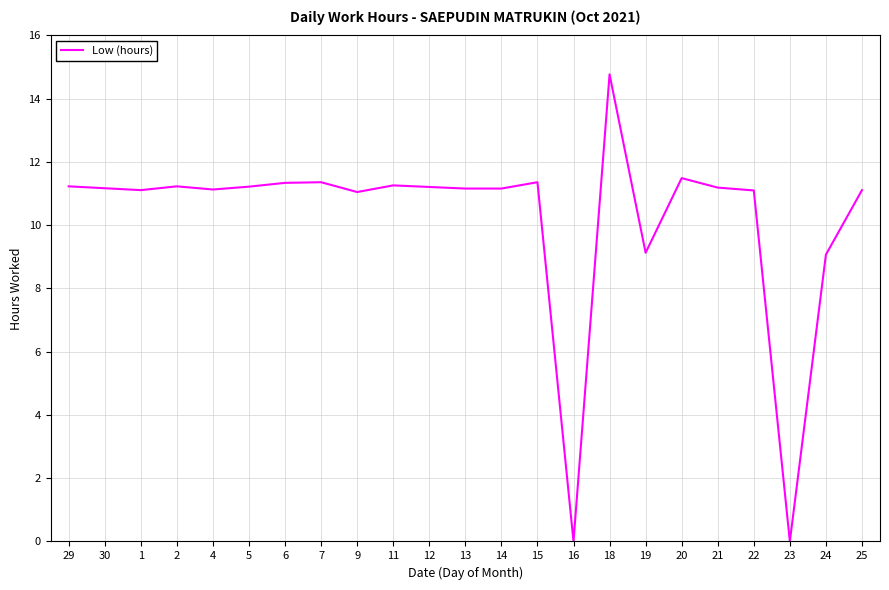

What is the ratio of the value at 21 to the value at 20?

1.0